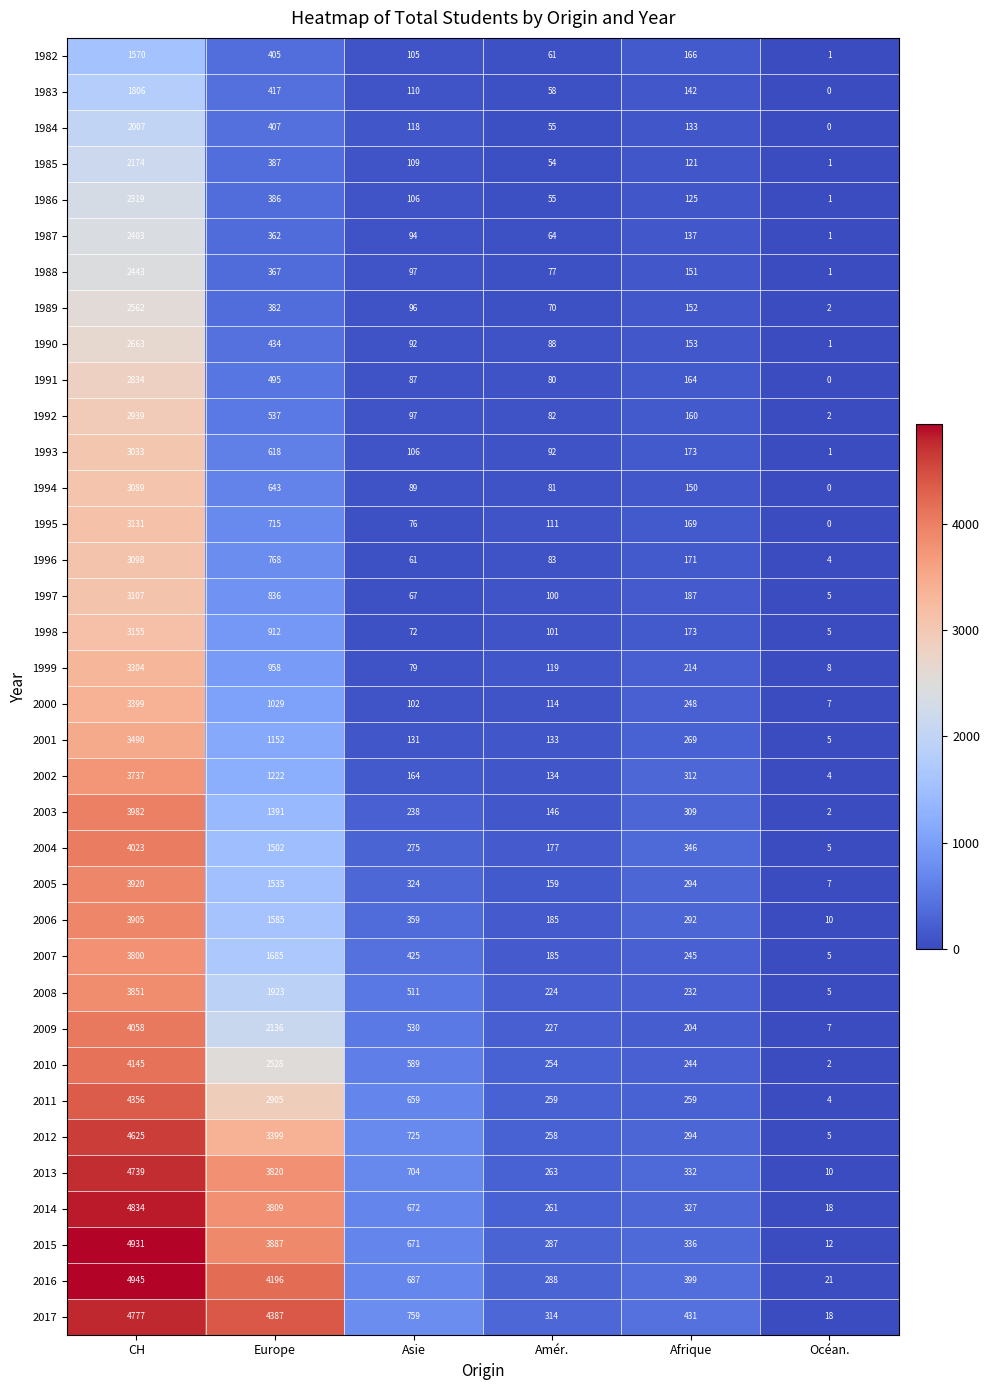

Rank the series by their maximum value, from highest to lowest.

2016, 2015, 2014, 2017, 2013, 2012, 2011, 2010, 2009, 2004, 2003, 2005, 2006, 2008, 2007, 2002, 2001, 2000, 1999, 1998, 1995, 1997, 1996, 1994, 1993, 1992, 1991, 1990, 1989, 1988, 1987, 1986, 1985, 1984, 1983, 1982